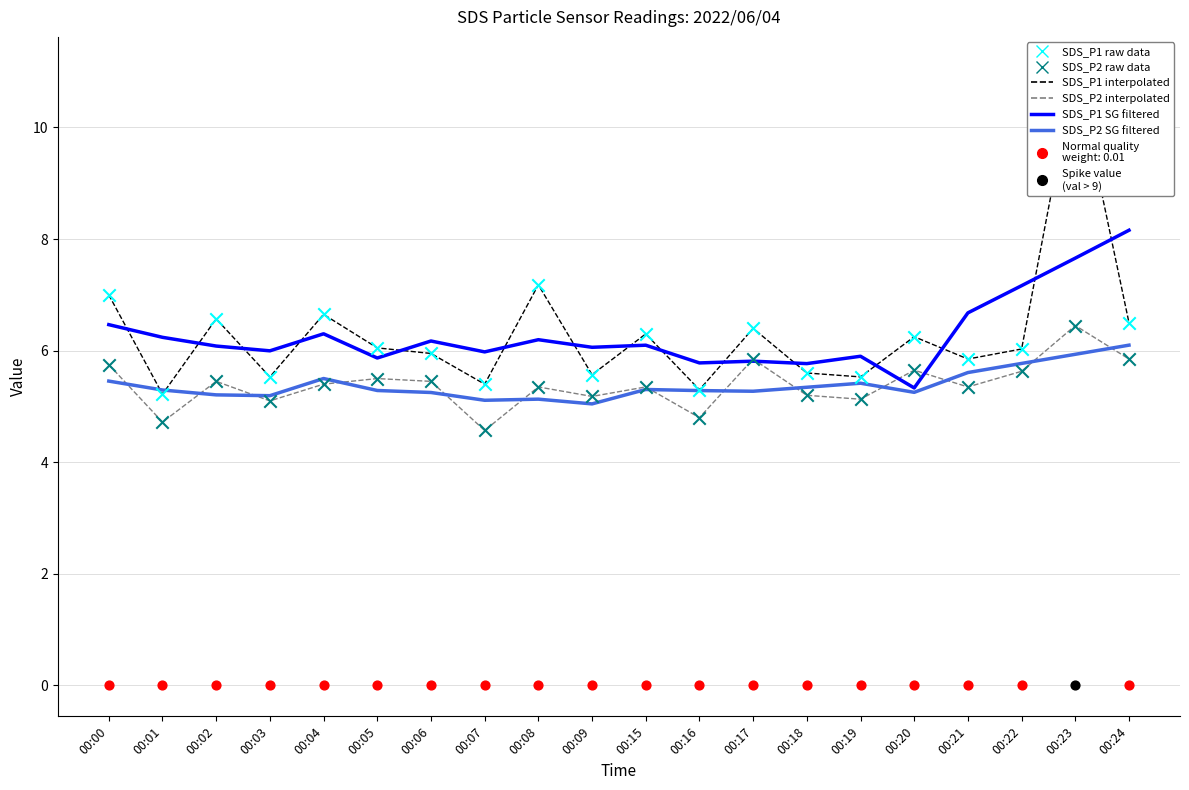

Is the value of SDS_P1 raw data at 00:00 greater than the value of SDS_P1 linear interpolated at 00:01?

Yes